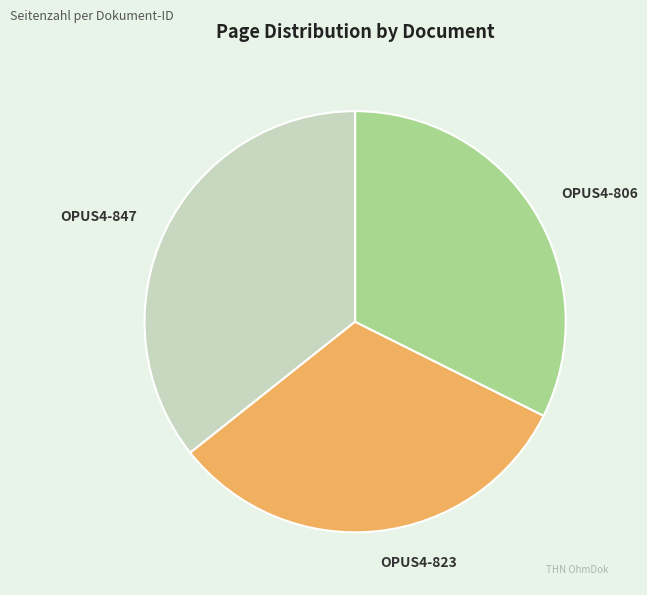

Does any single category account for the majority?

No